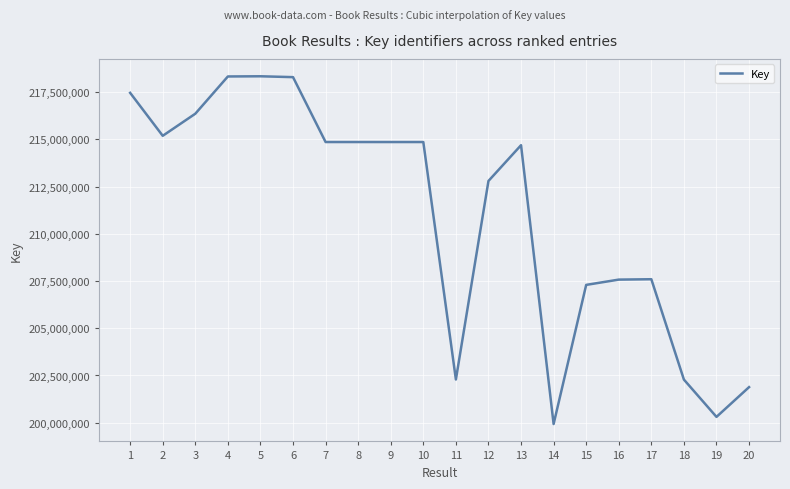

What is the difference between the maximum and minimum values?

18404729